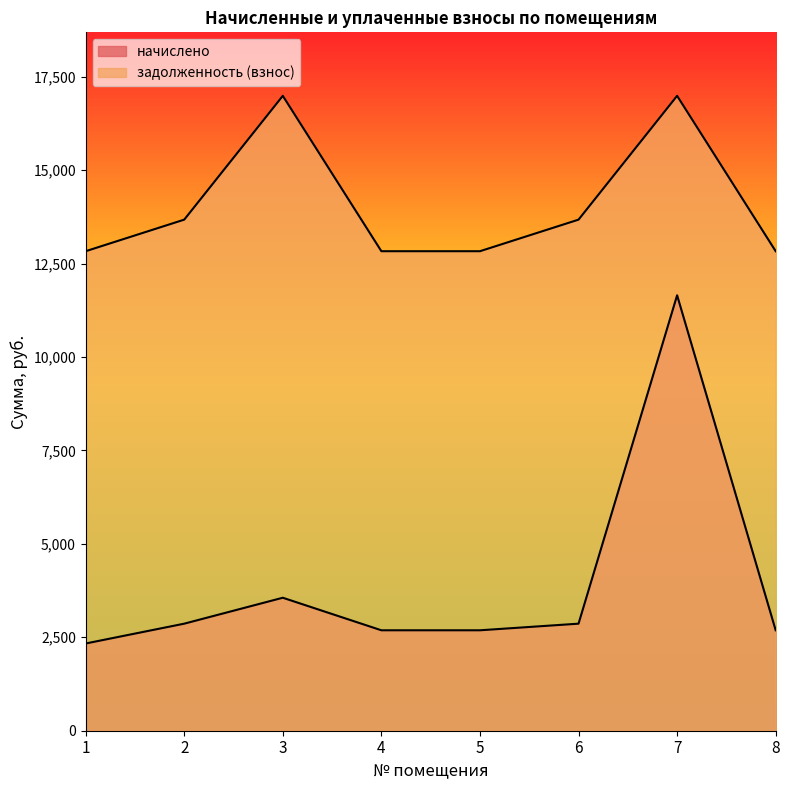

The value of задолженность (взнос) at 5 is 17827.3. True or false?

False